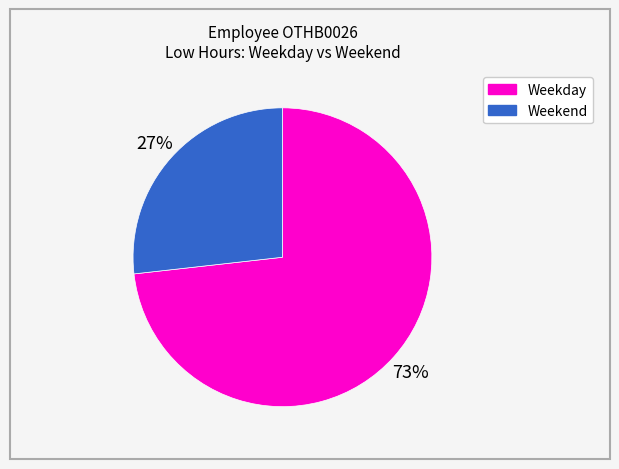

Is there a majority slice in this chart?

Yes